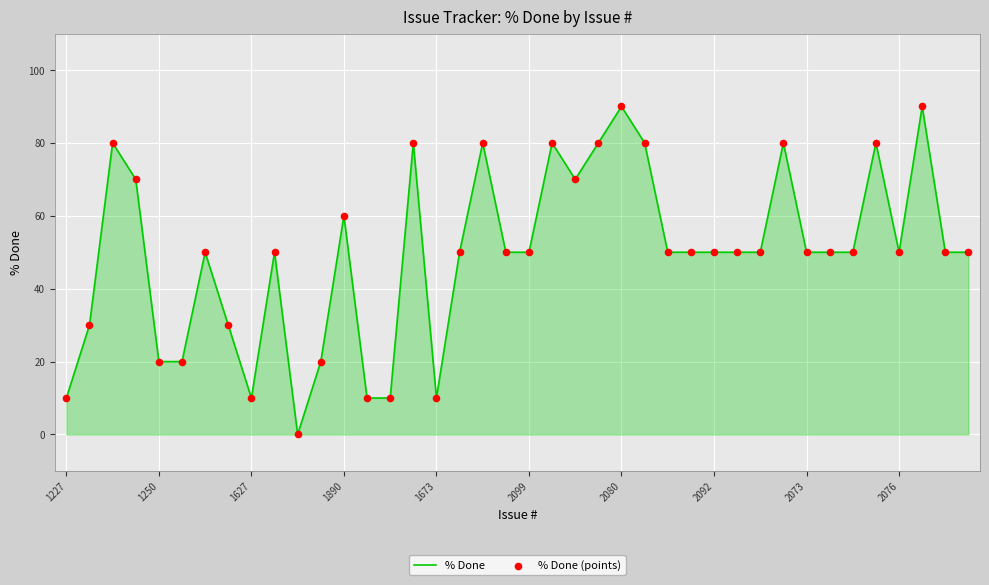

Does the chart have visible grid lines?

Yes